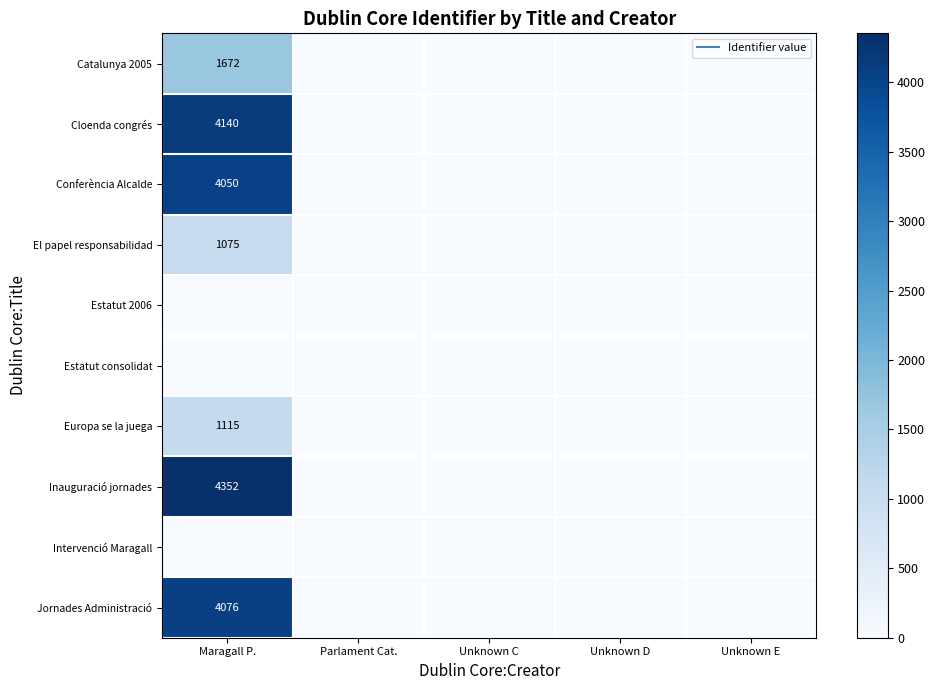

List the labels in order of Catalunya 2005 value, smallest first.

Parlament Cat., Unknown C, Unknown D, Unknown E, Maragall P.